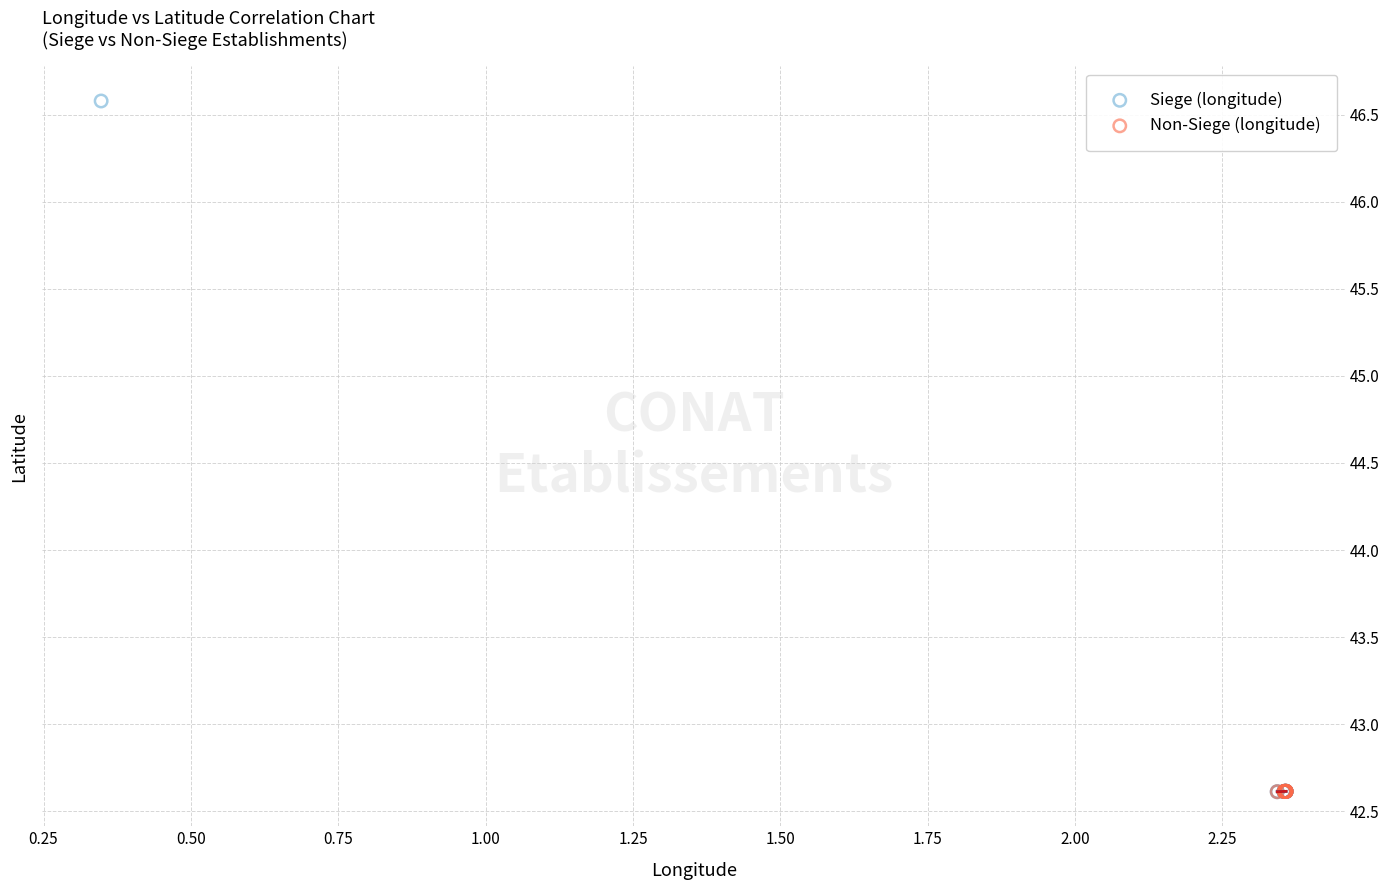

Which series contains the highest Y value?

Siege (longitude)